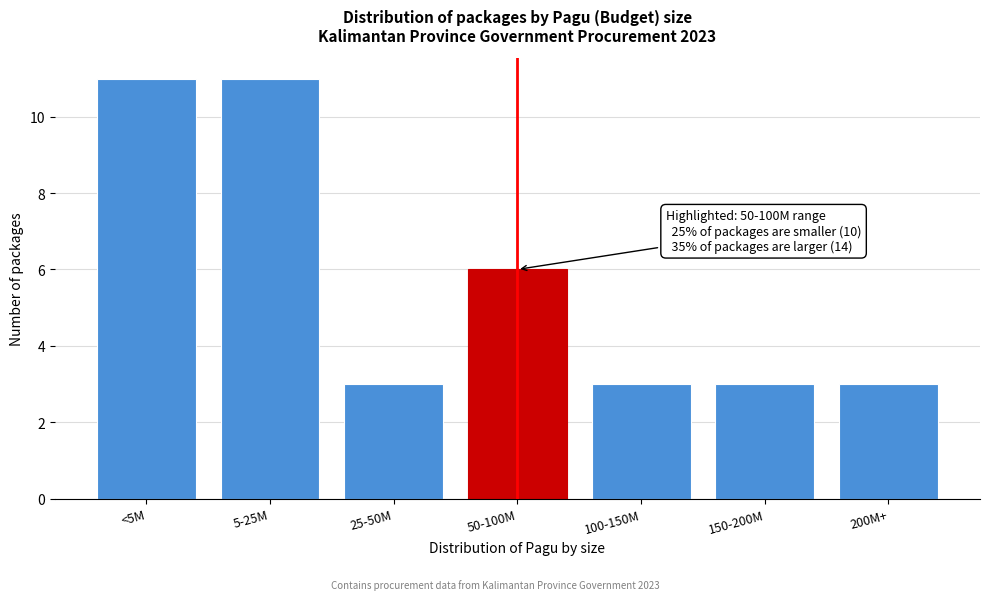

Reading left to right, transcribe all the data shown in this chart.

11	11	3	6	3	3	3